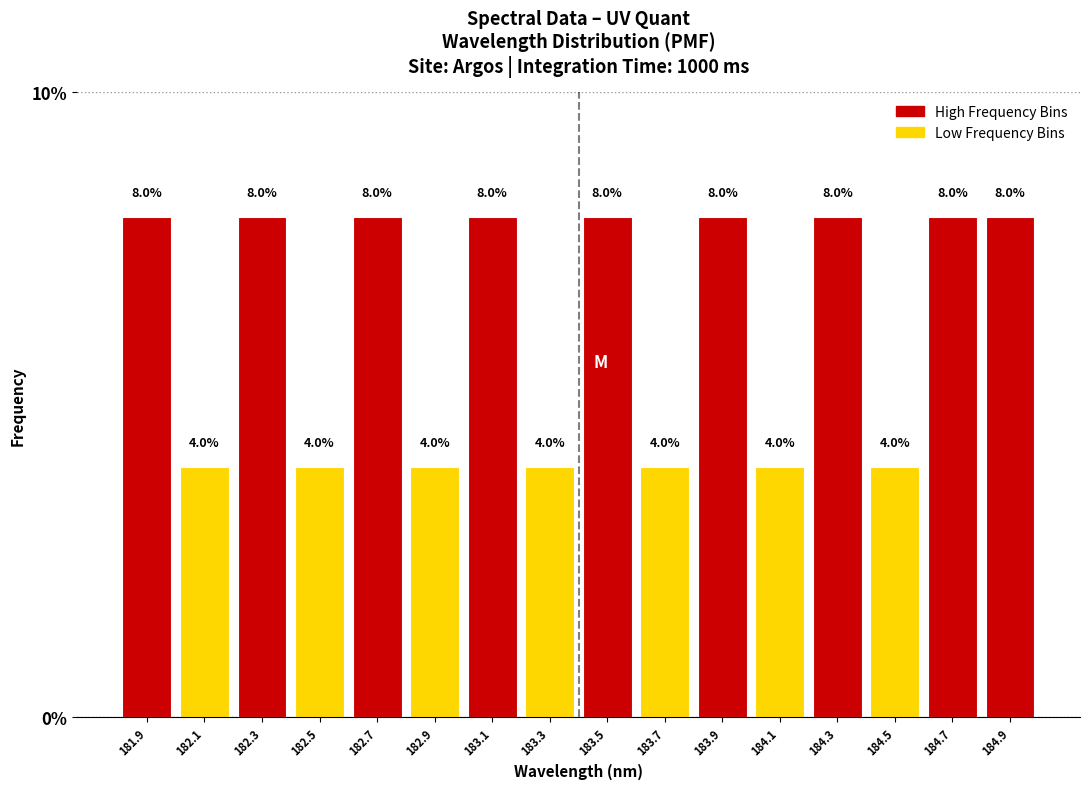

Reading left to right, extract all data points from this chart.

8	4	8	4	8	4	8	4	8	4	8	4	8	4	8	8